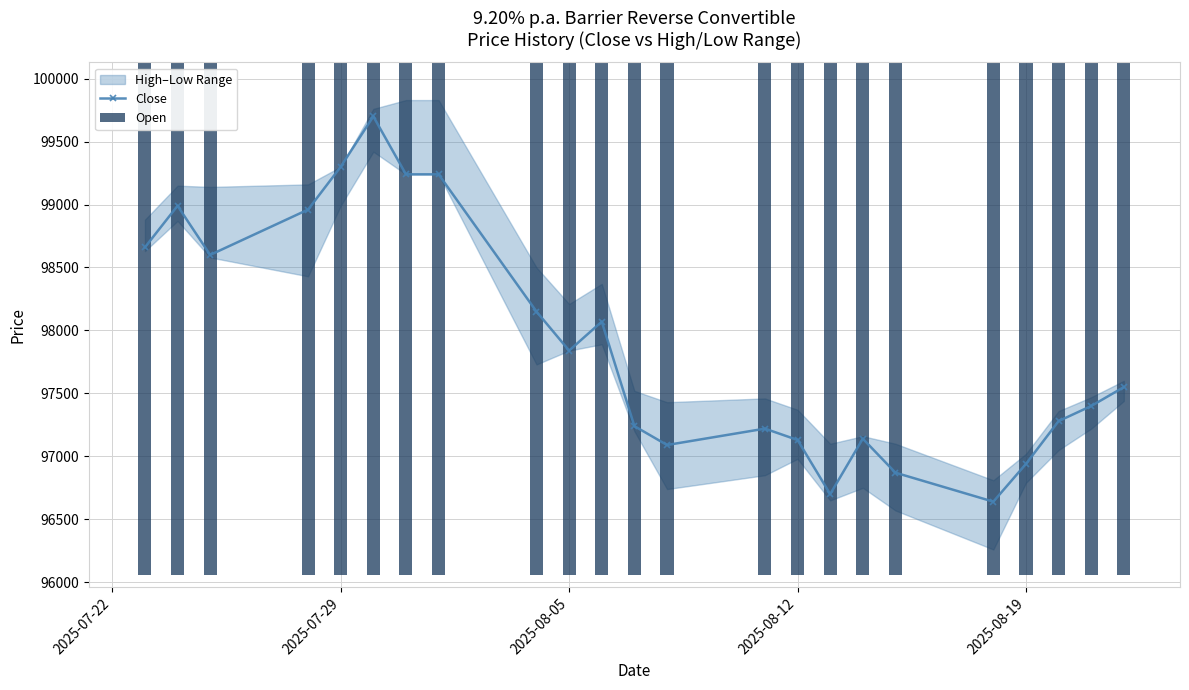

How many values in the Close series are below 97550?

11